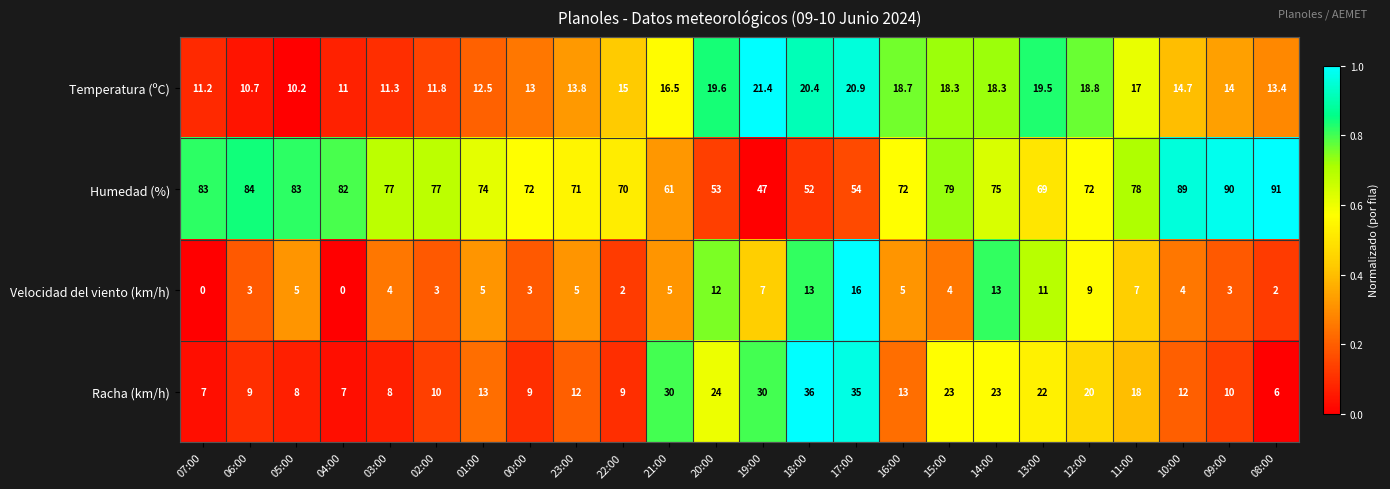

What is the spread (max minus min) of values at 23:00?

66.0